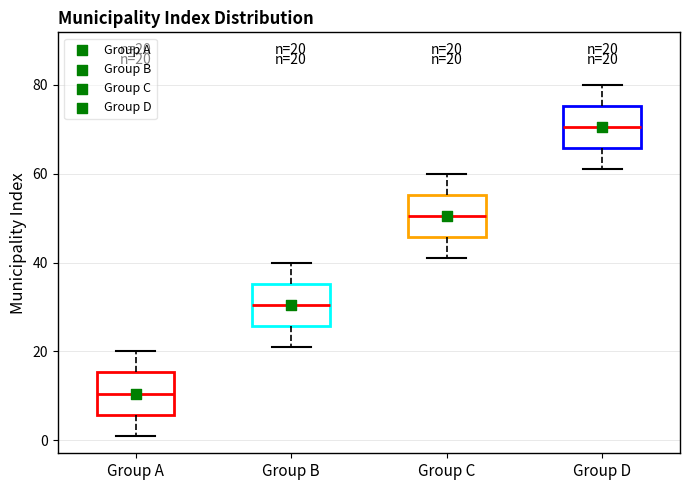

Which box's median line is the lowest?

Group A